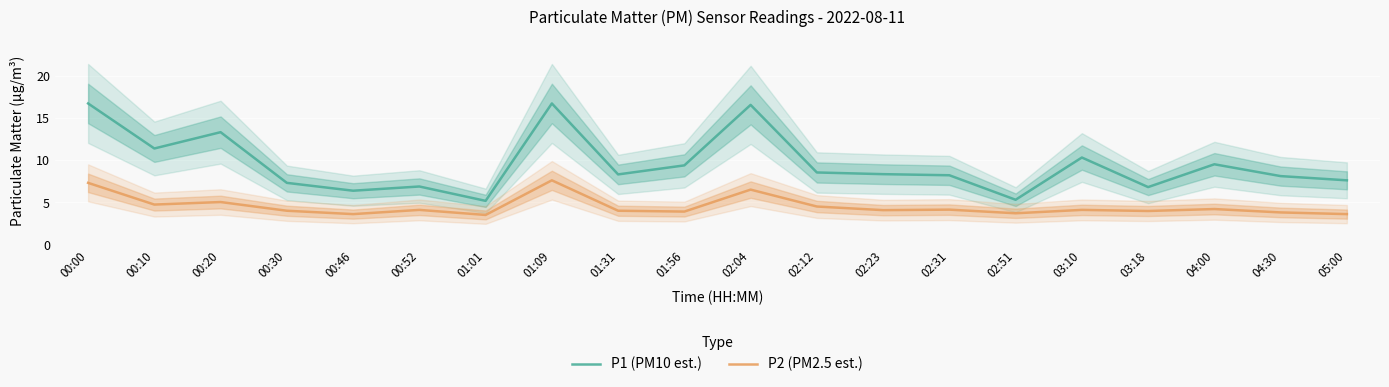

Is the value of P2 (PM2.5 est.) at 01:01 greater than the value of P1 (PM10 est.) at 02:31?

No